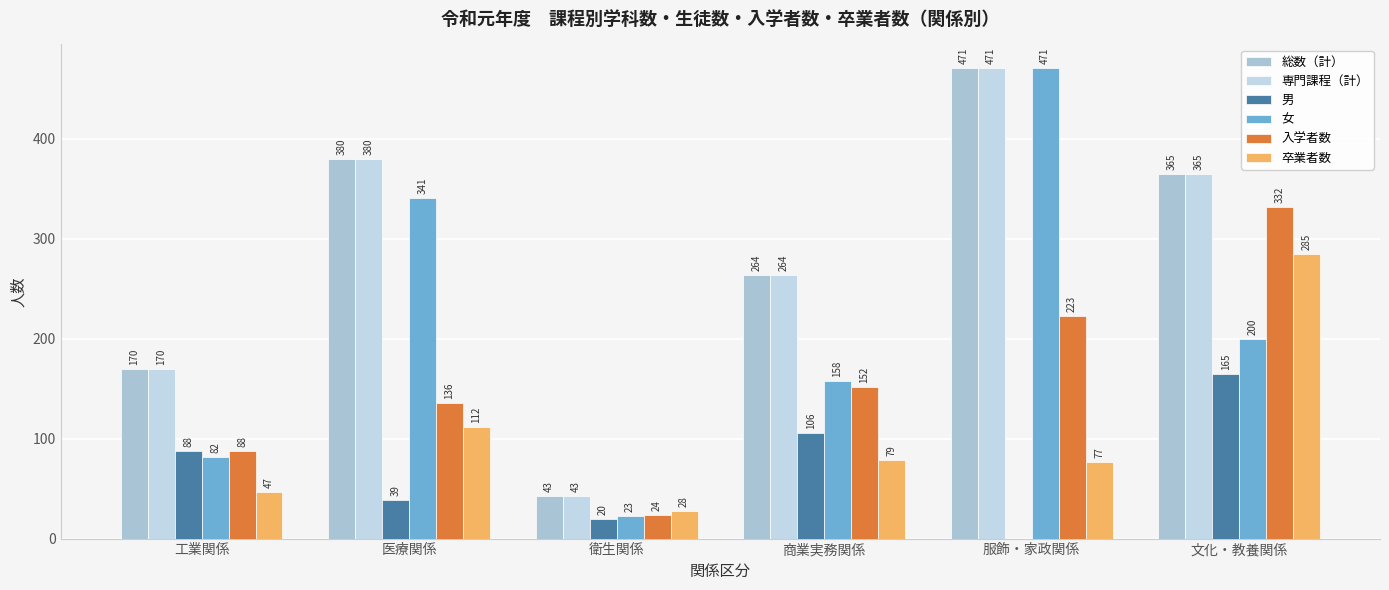

Where does the 卒業者数 series first go above 79?

医療関係